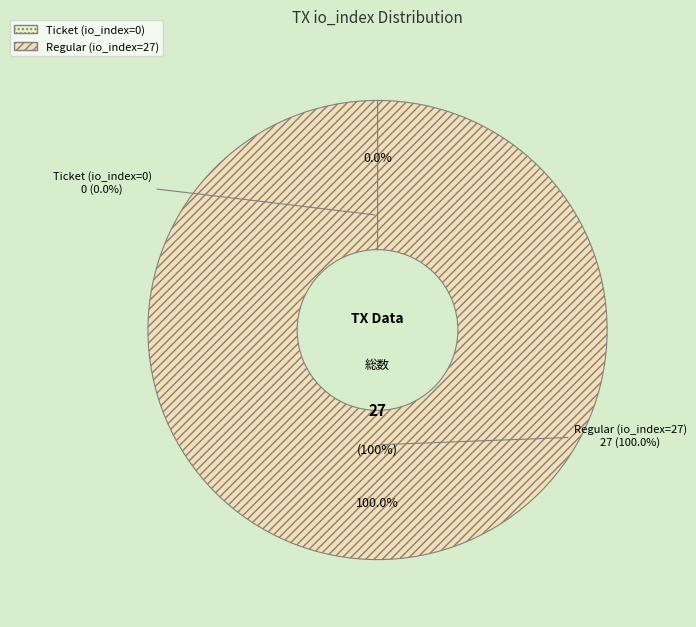

To the nearest percent, what is the difference between the largest and smallest slice percentages?

100%